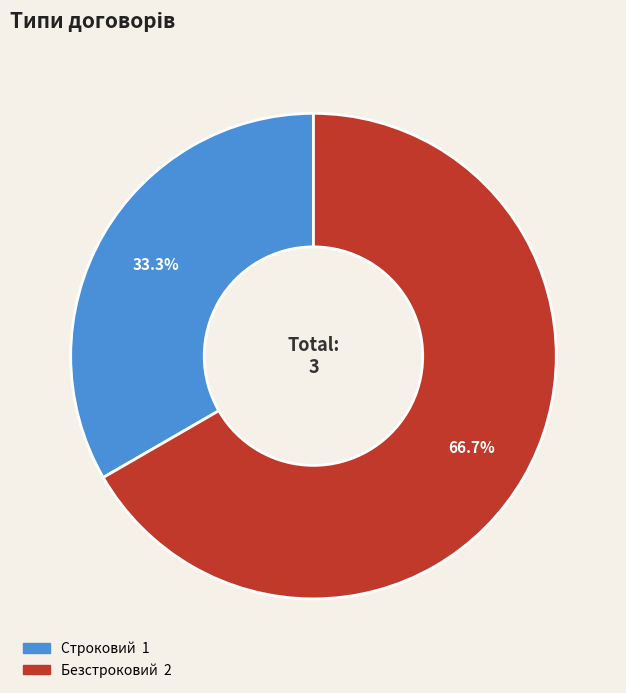

Which has a higher value, Строковий or Безстроковий?

Безстроковий